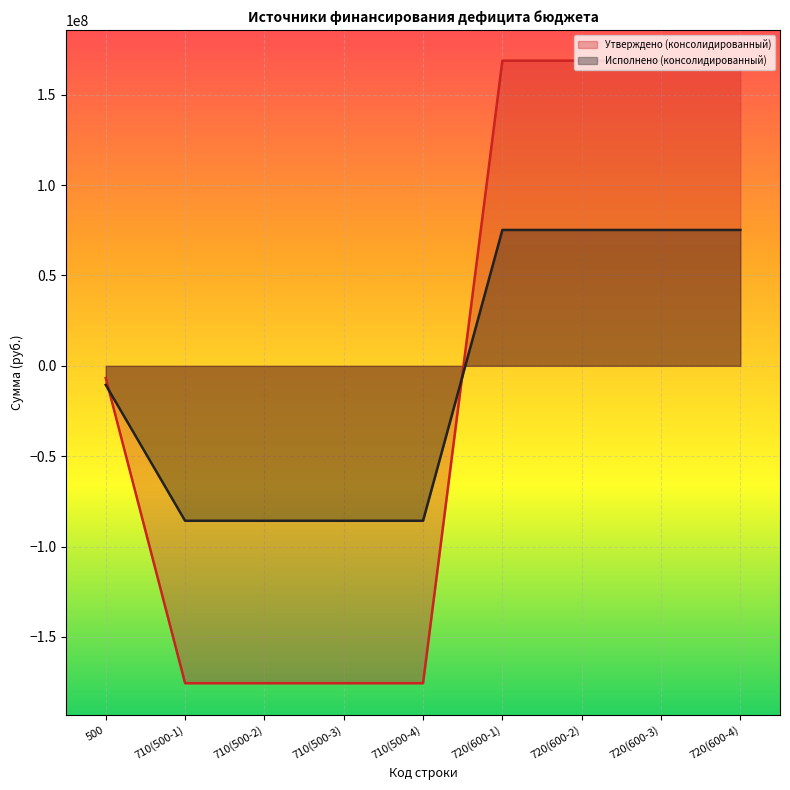

The Утверждено (консолидированный) series shows -67304896.1 at 710(500-2). True or false?

False